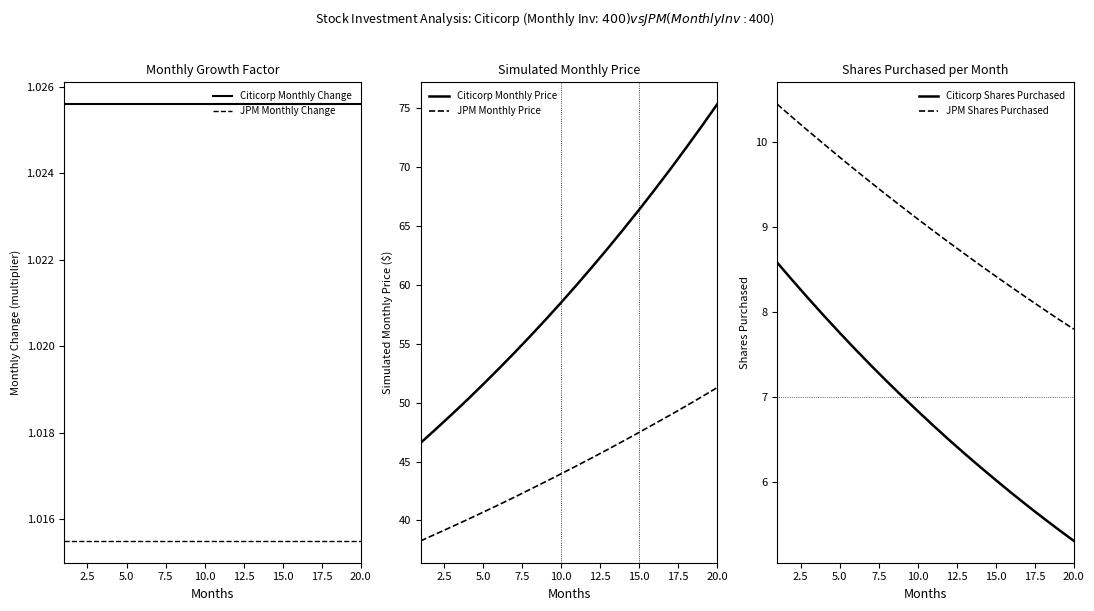

How many distinct data groups are displayed?

6